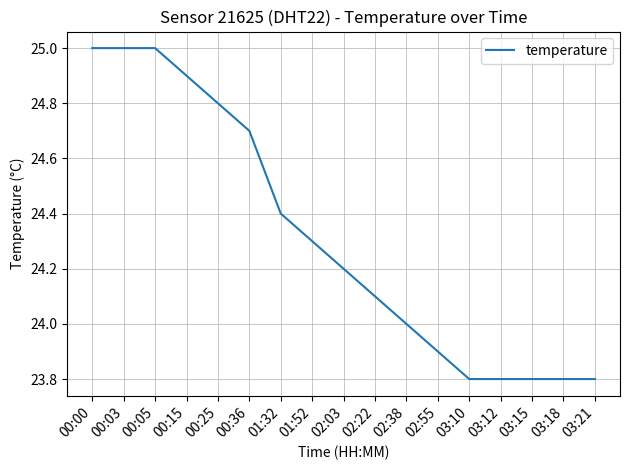

What is the change in value from 00:36 to 02:03?

-0.5